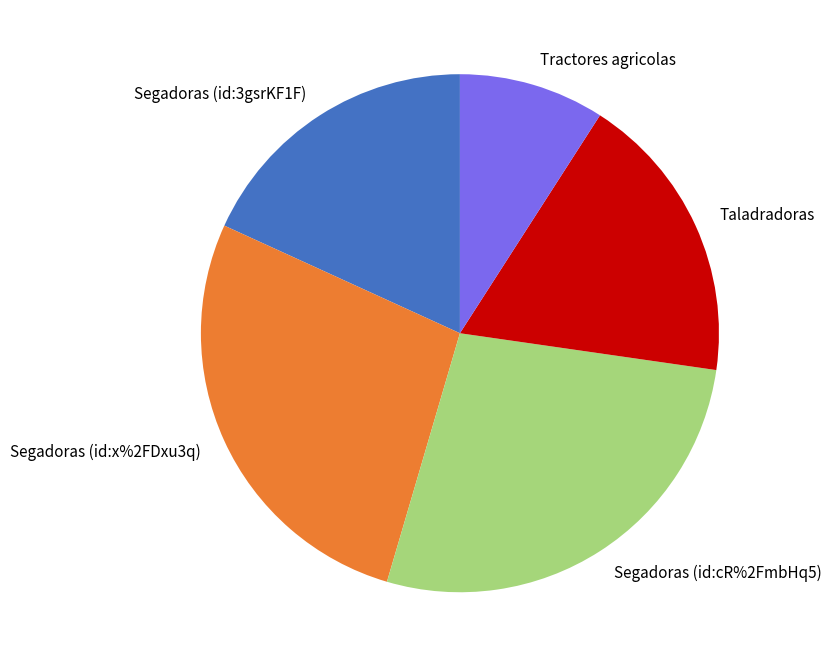

What is the smallest slice in the pie chart?

Tractores agricolas